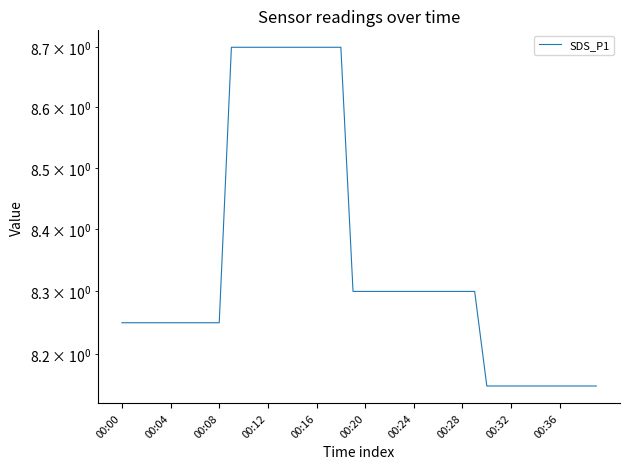

Is this an area chart (filled region under the line)?

No